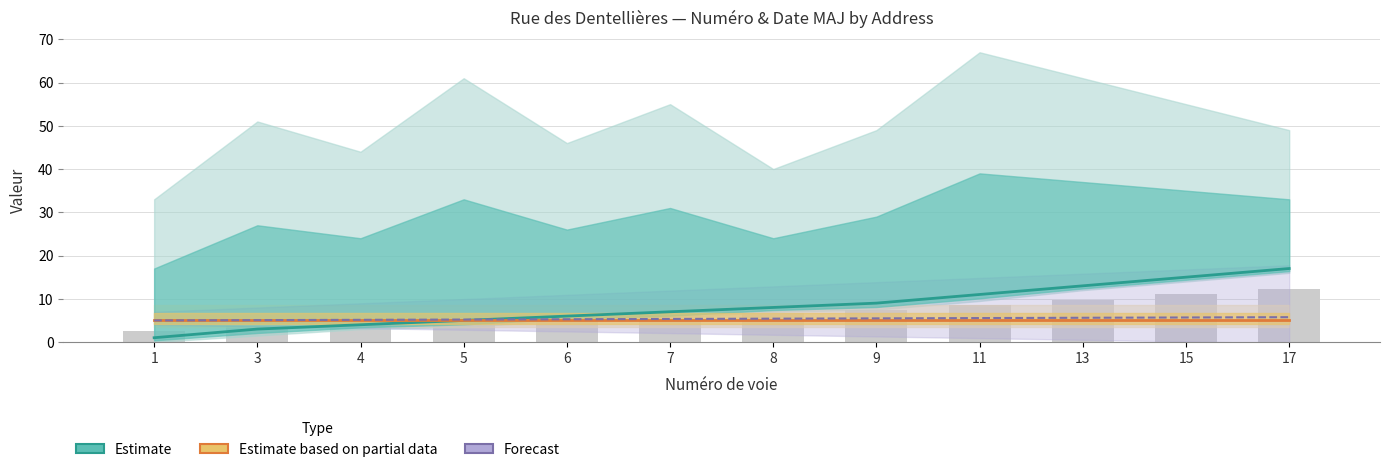

At which category is the sum across all series the highest?

17